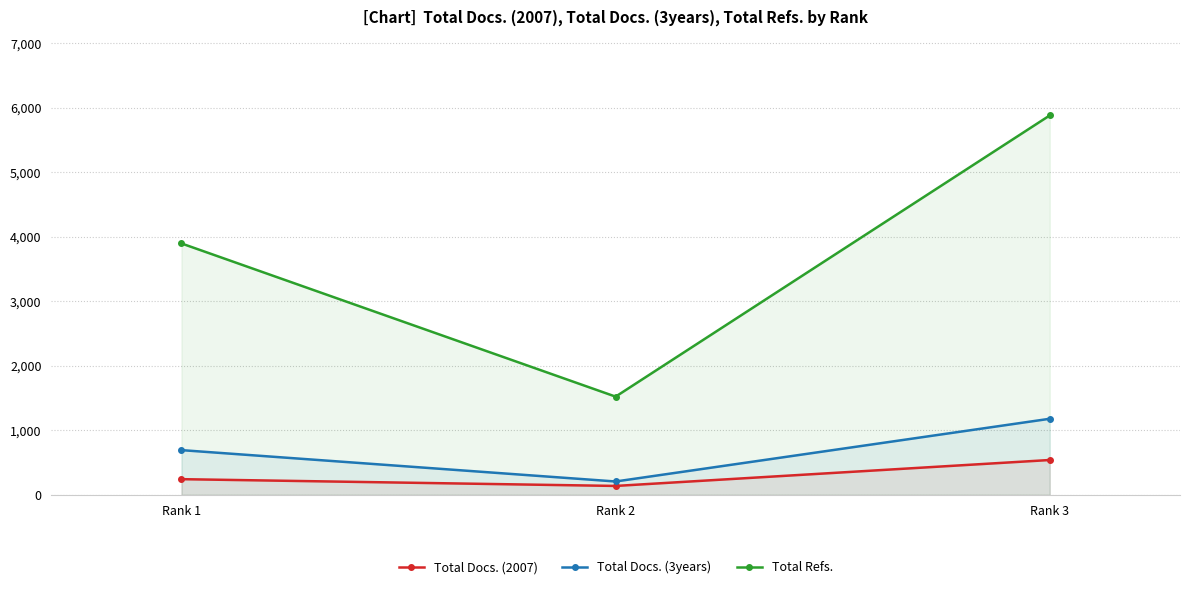

Where does the Total Docs. (2007) series first go above 243?

Rank 3